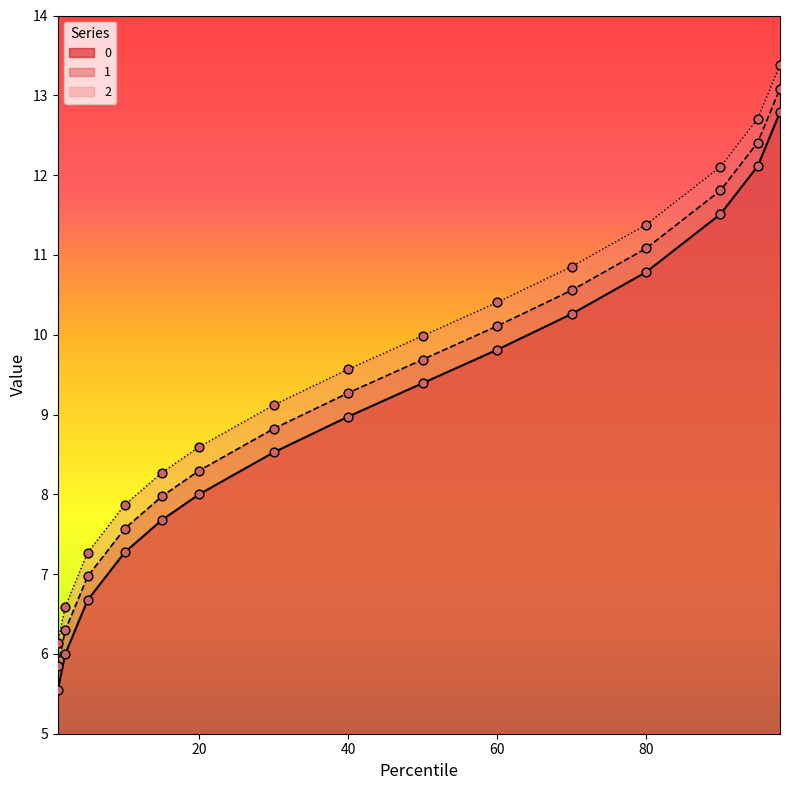

What is the difference between the maximum and minimum values in the 1 series?

7.2